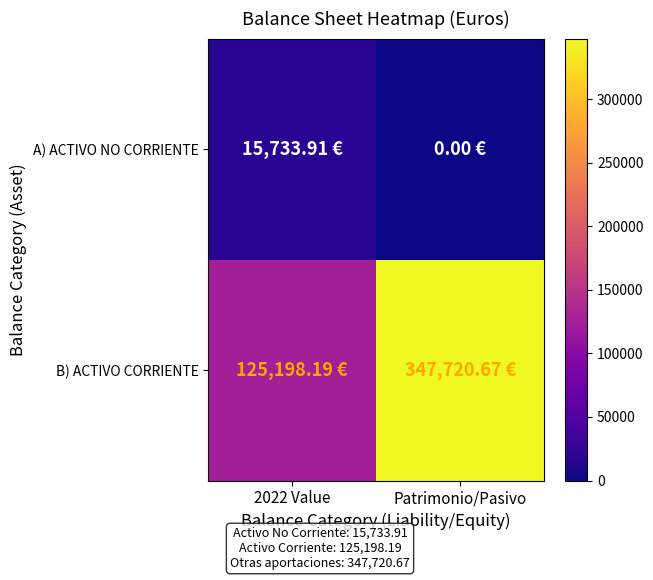

What is the difference between the highest and lowest values at 2022 Value?

109464.3